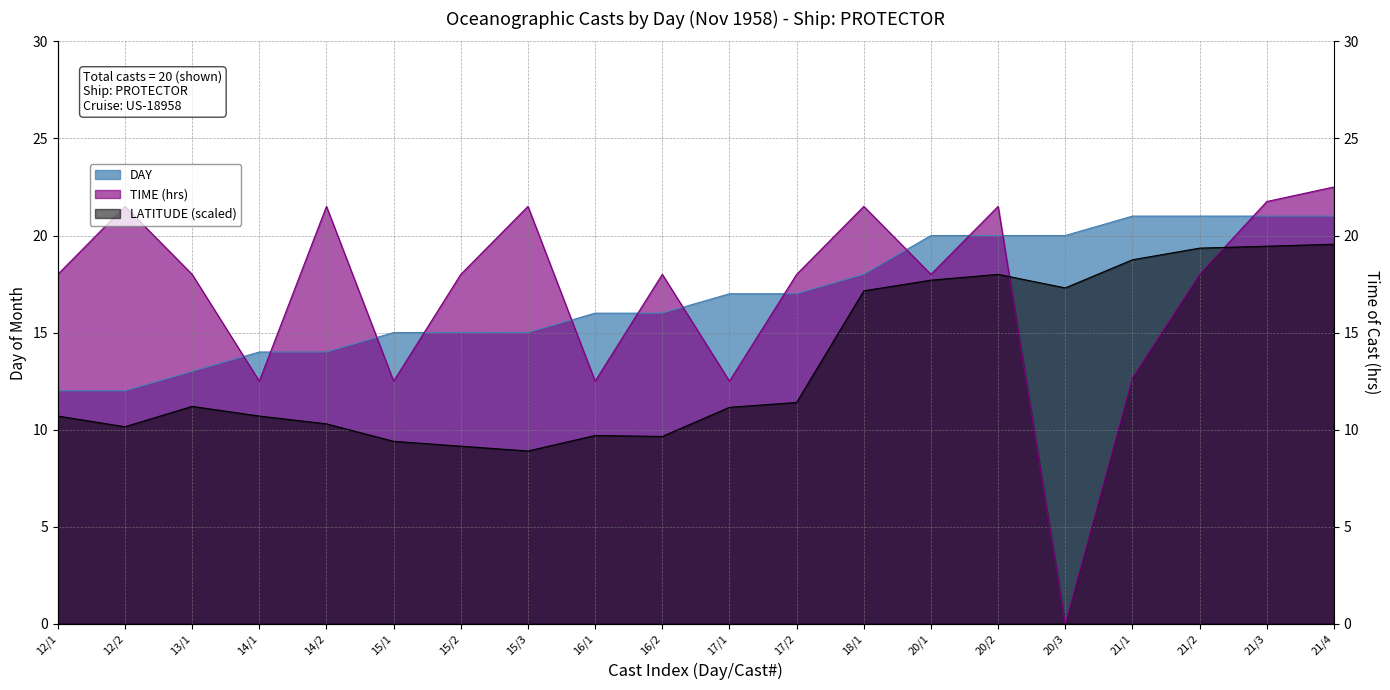

What is the label of the 5th point from the left?

14/2